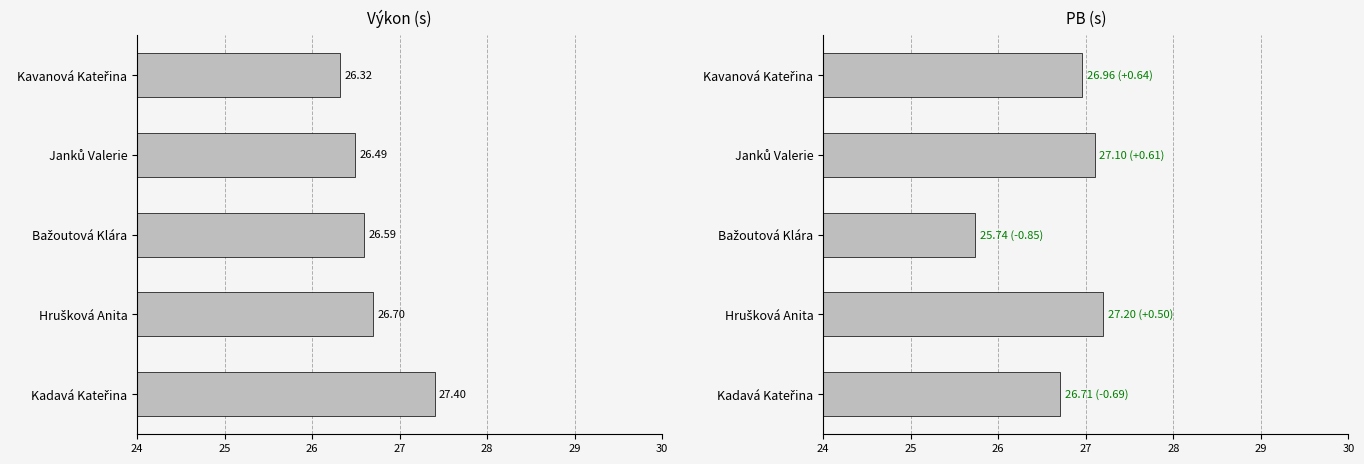

Rank the series by their average value, from lowest to highest.

Výkon, PB